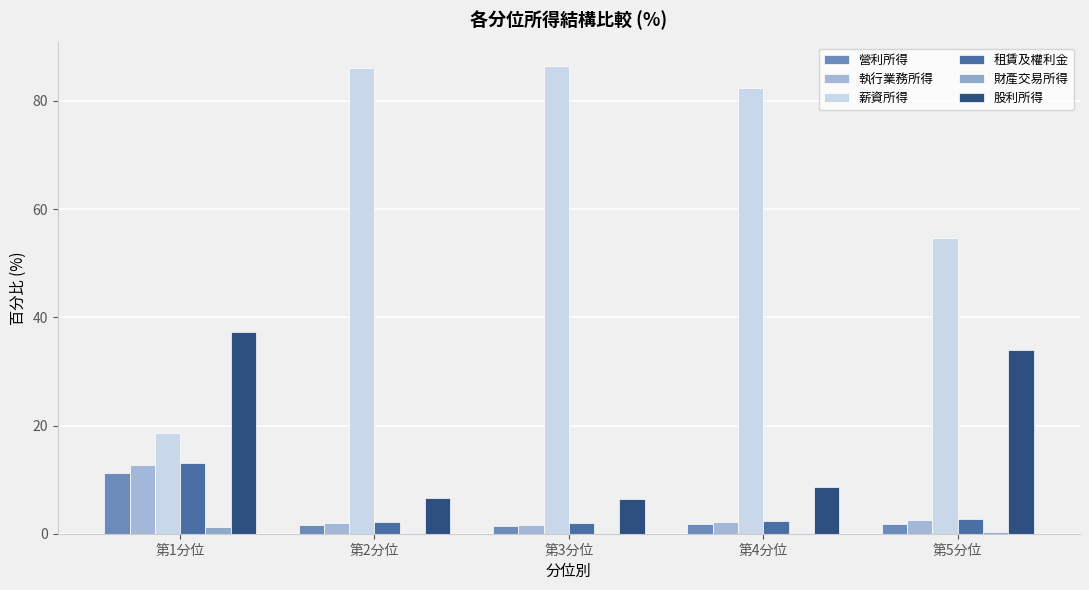

The value of 執行業務所得 at 第1分位 is 12.7. True or false?

True